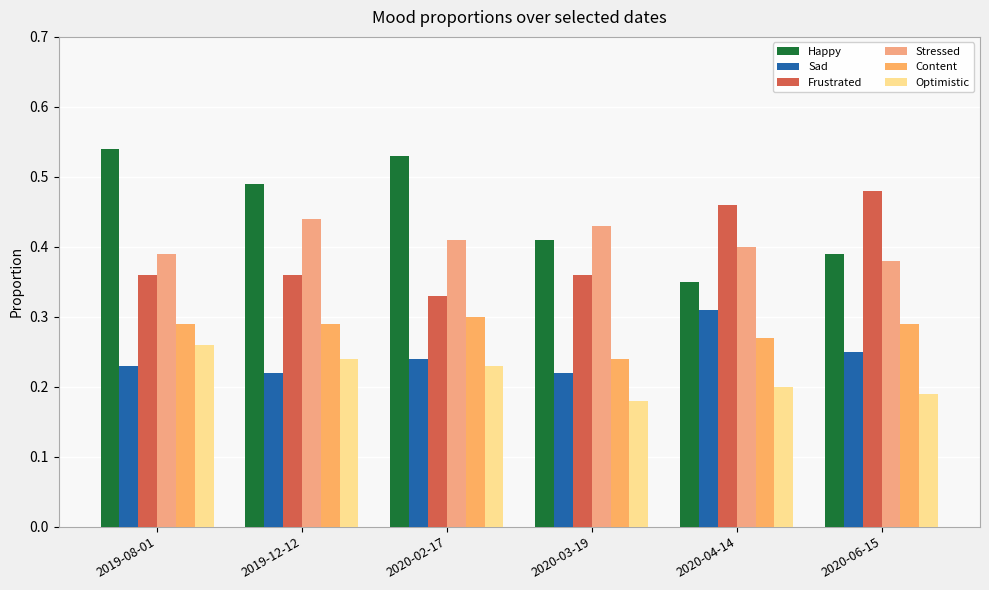

At how many categories does at least one series exceed 0?

6